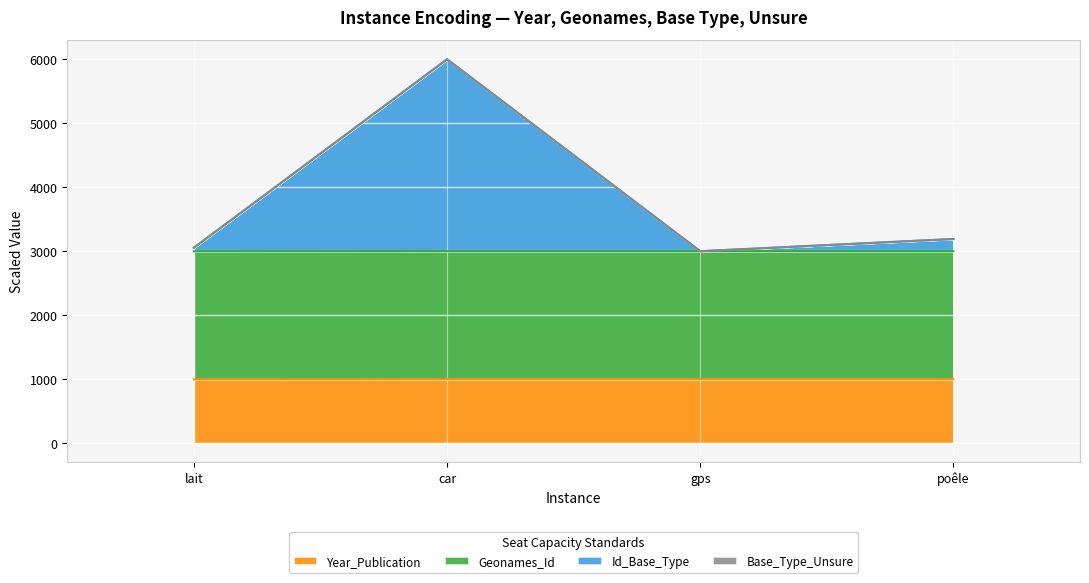

How many interior local peaks does the Id_Base_Type series have?

1